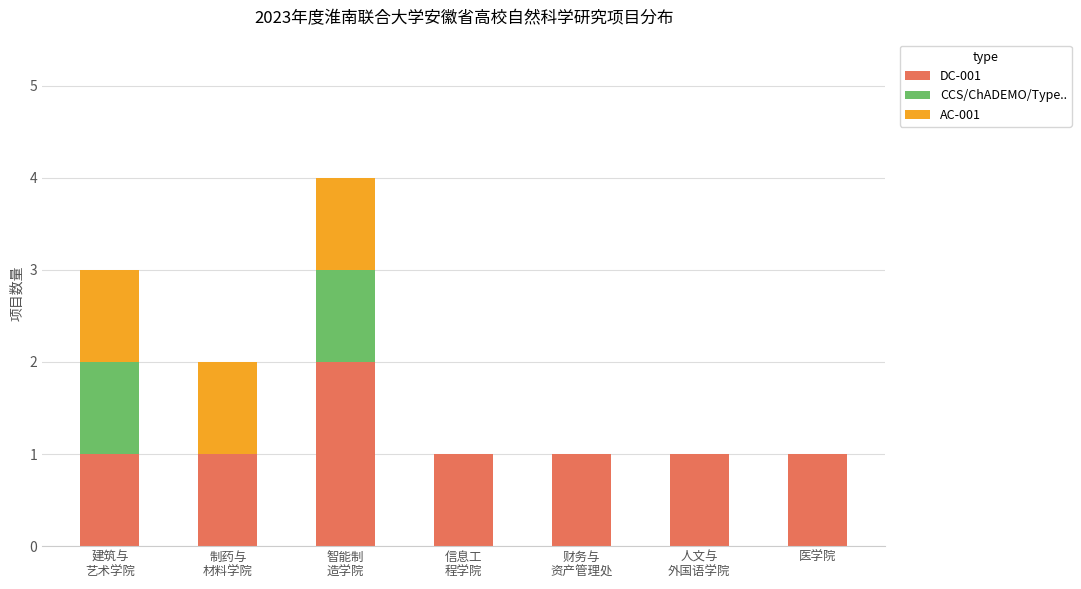

True or false: DC-001 has a value of 1 at 医学院.

True